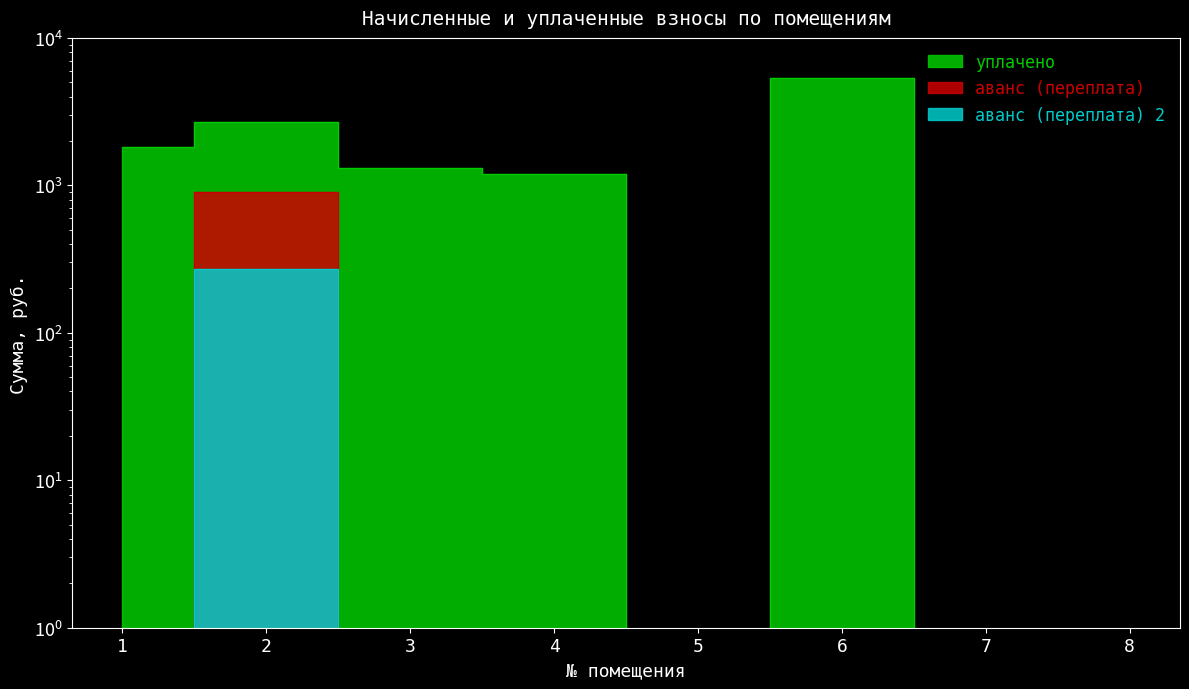

What are all the series names shown in the legend?

уплачено, аванс (переплата), аванс (переплата) 2